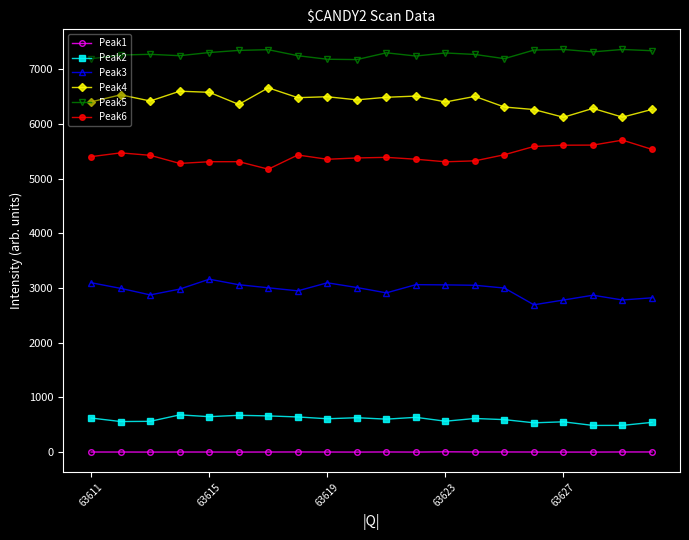

True or false: Peak1 and Peak6 intersect in this chart.

False